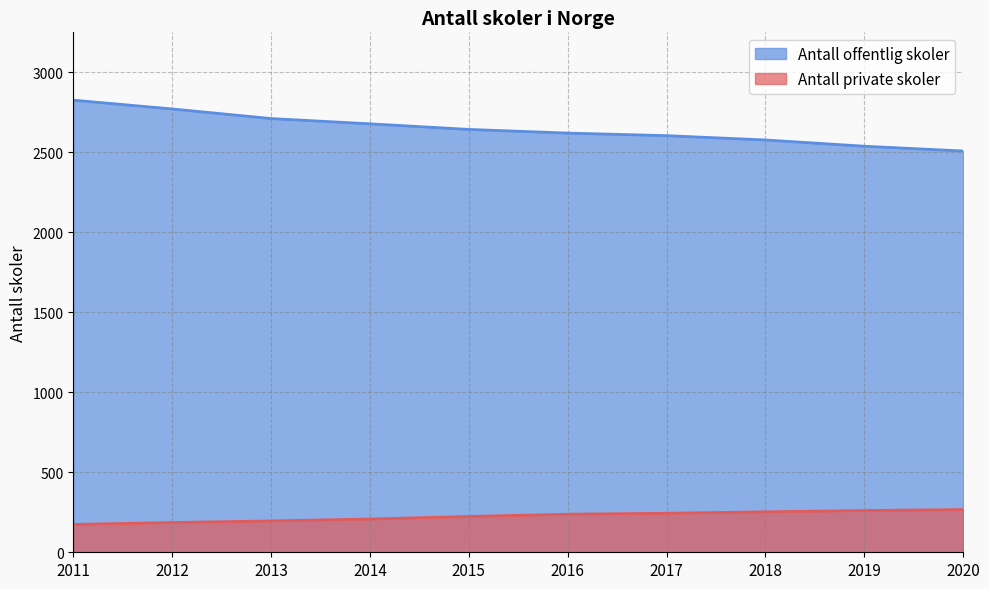

What is the average value of the Antall offentlig skoler series?

2649